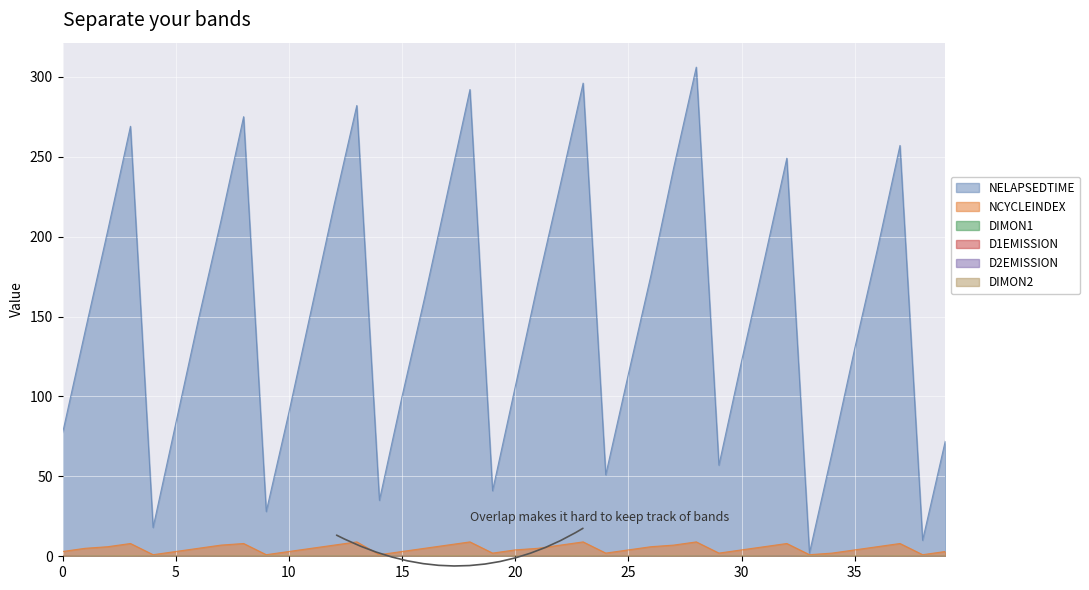

What value does the D1EMISSION series have at 39?

0.1